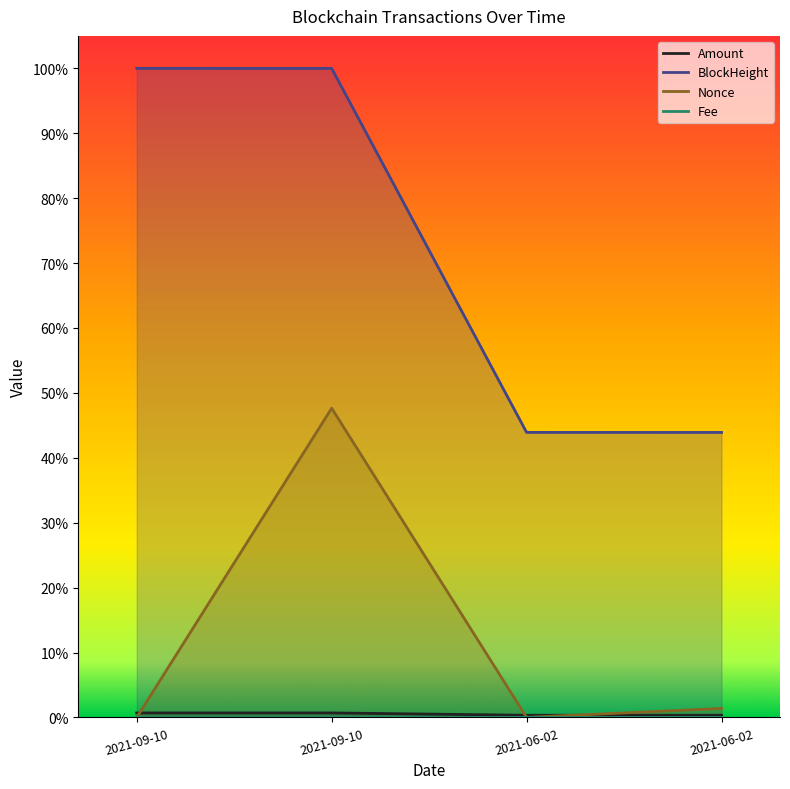

Is the value of BlockHeight at 2021-09-10 greater than the value of Fee at 2021-09-10?

Yes